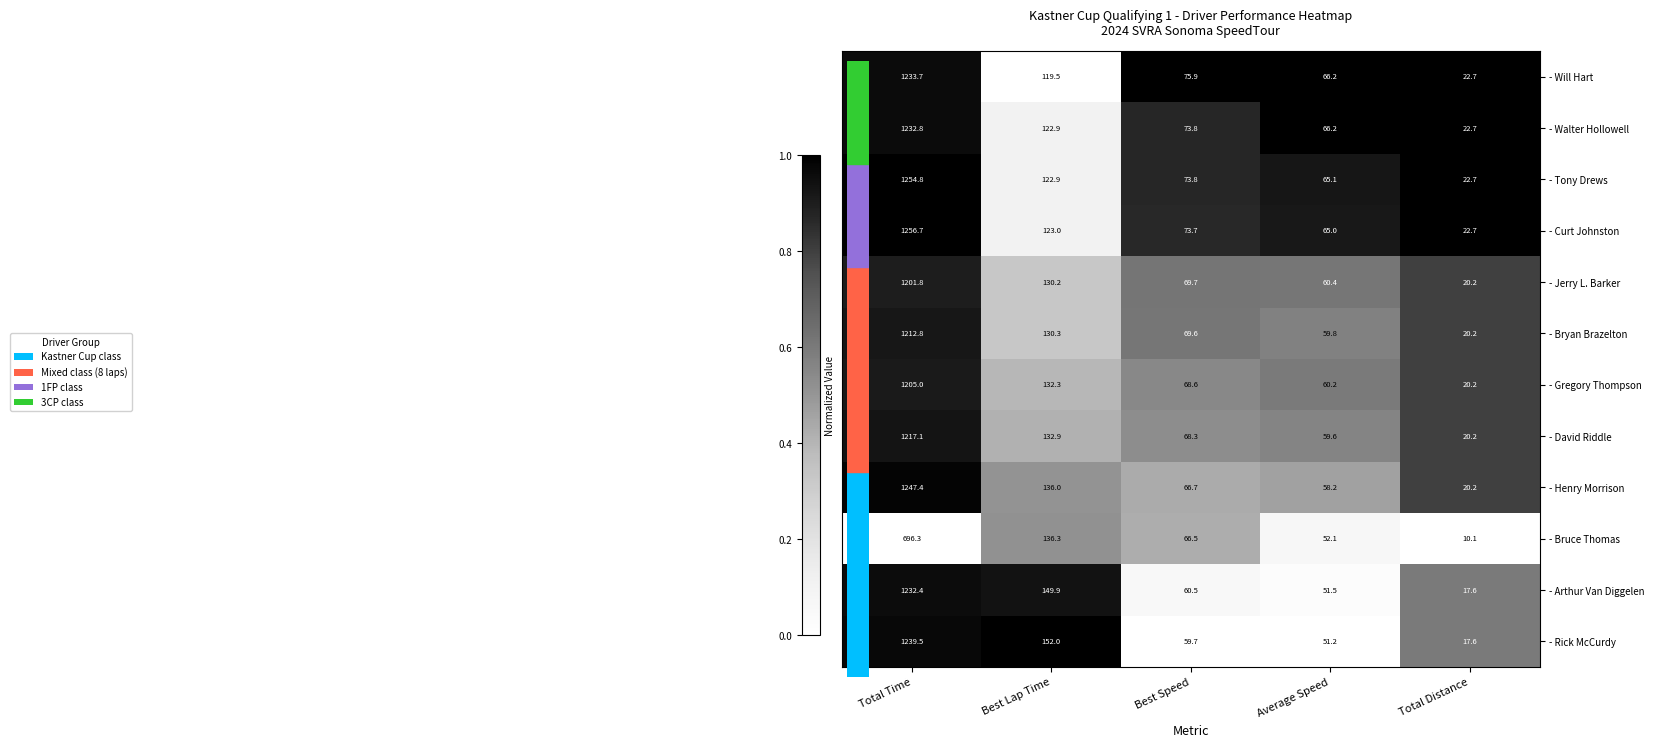

Which series has the largest range (max minus min)?

- Curt Johnston